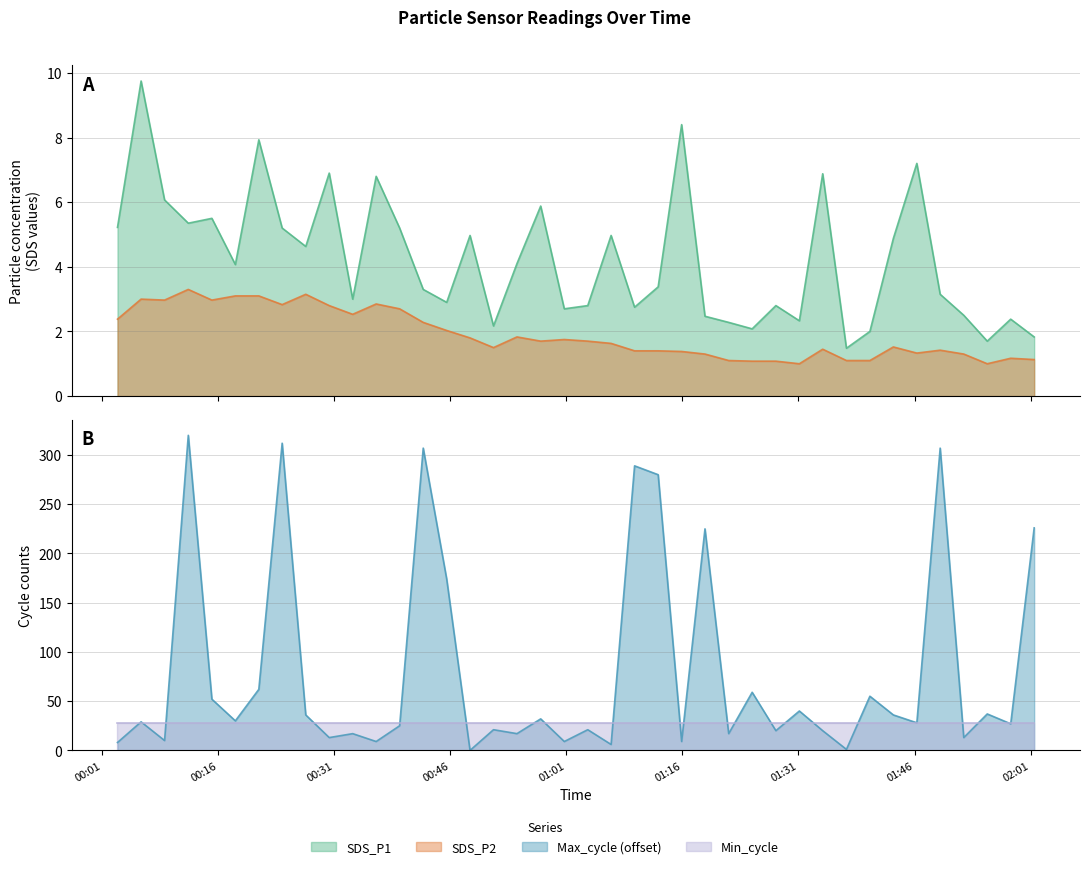

Which has a higher value, 2022/07/09 00:09:04 or 2022/07/09 00:33:23?

2022/07/09 00:09:04